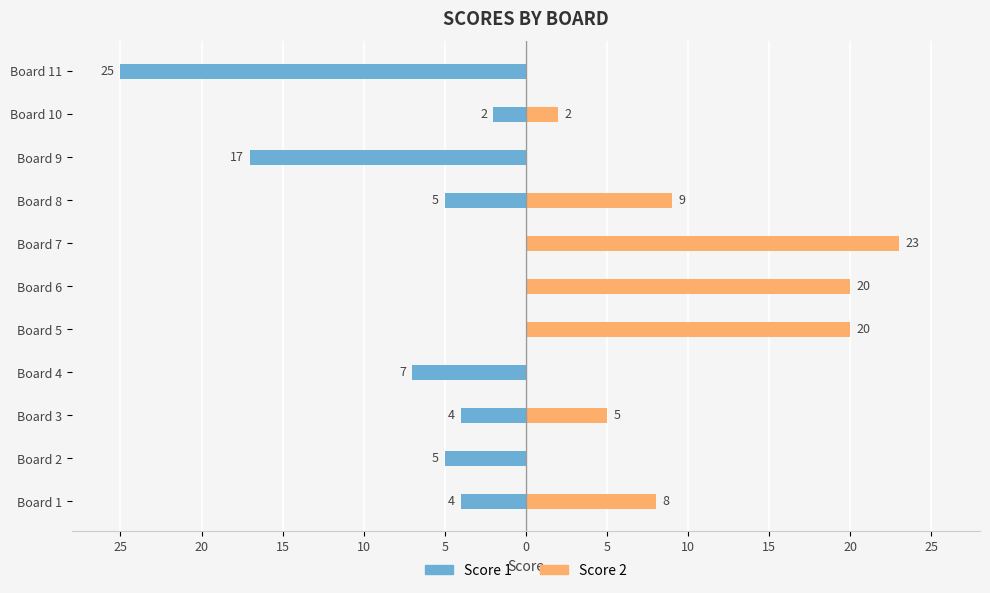

Which series has the largest range (max minus min)?

Score 1